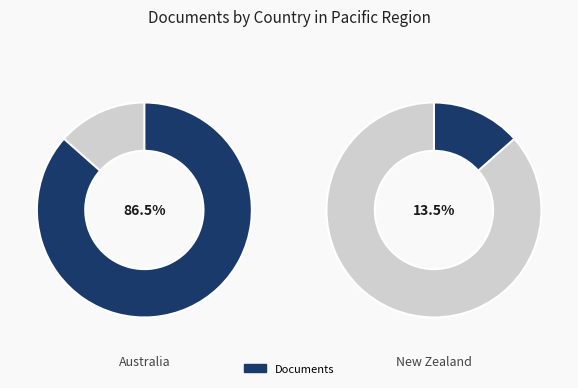

Is there a majority slice in this chart?

Yes